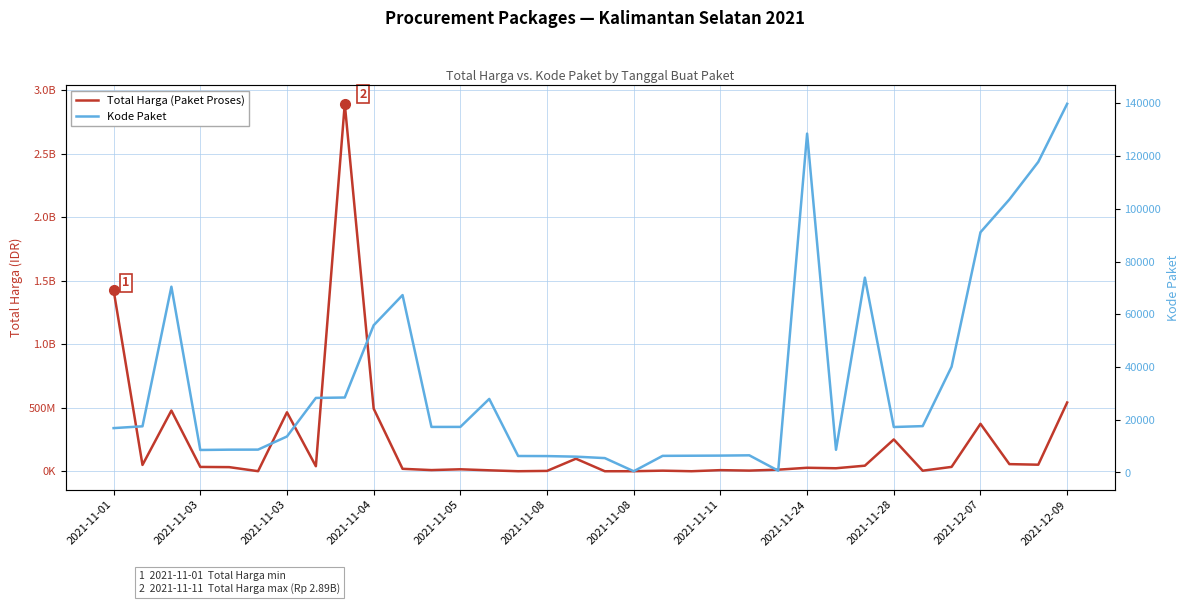

Rank the series by their average value, from lowest to highest.

Kode Paket, Total Harga (Paket Proses)